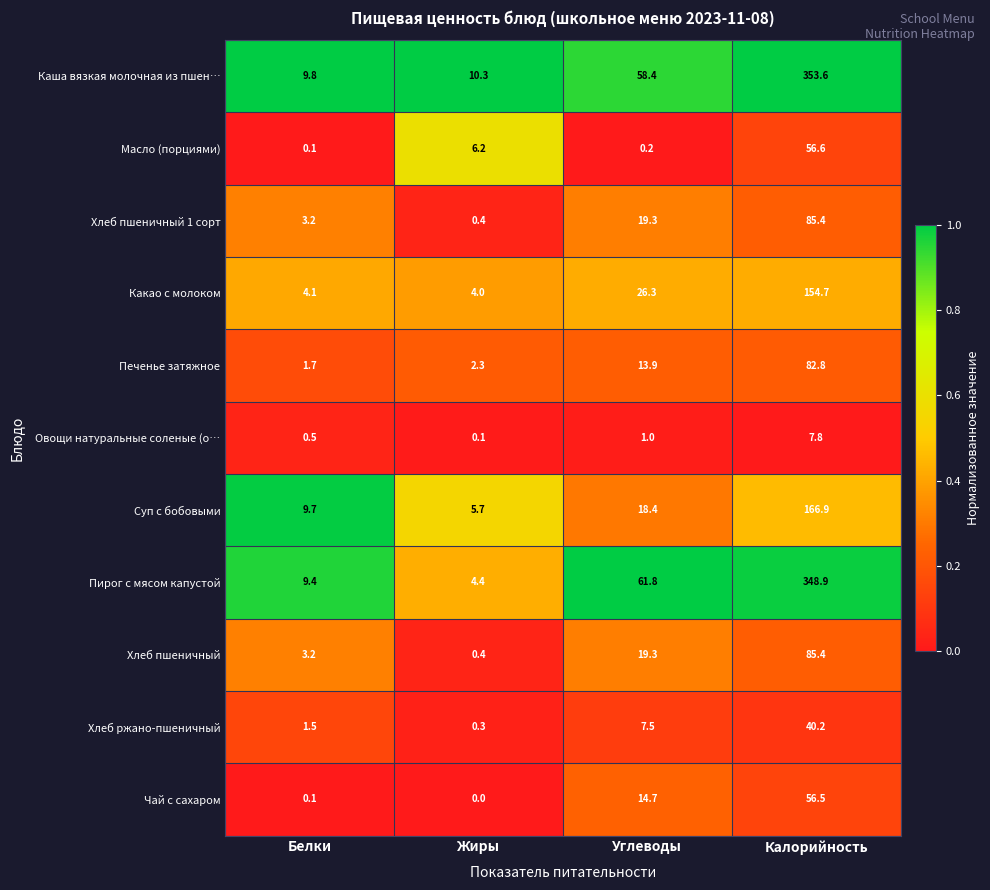

Which category has the highest value in the Каша вязкая молочная из пшен… series?

Калорийность